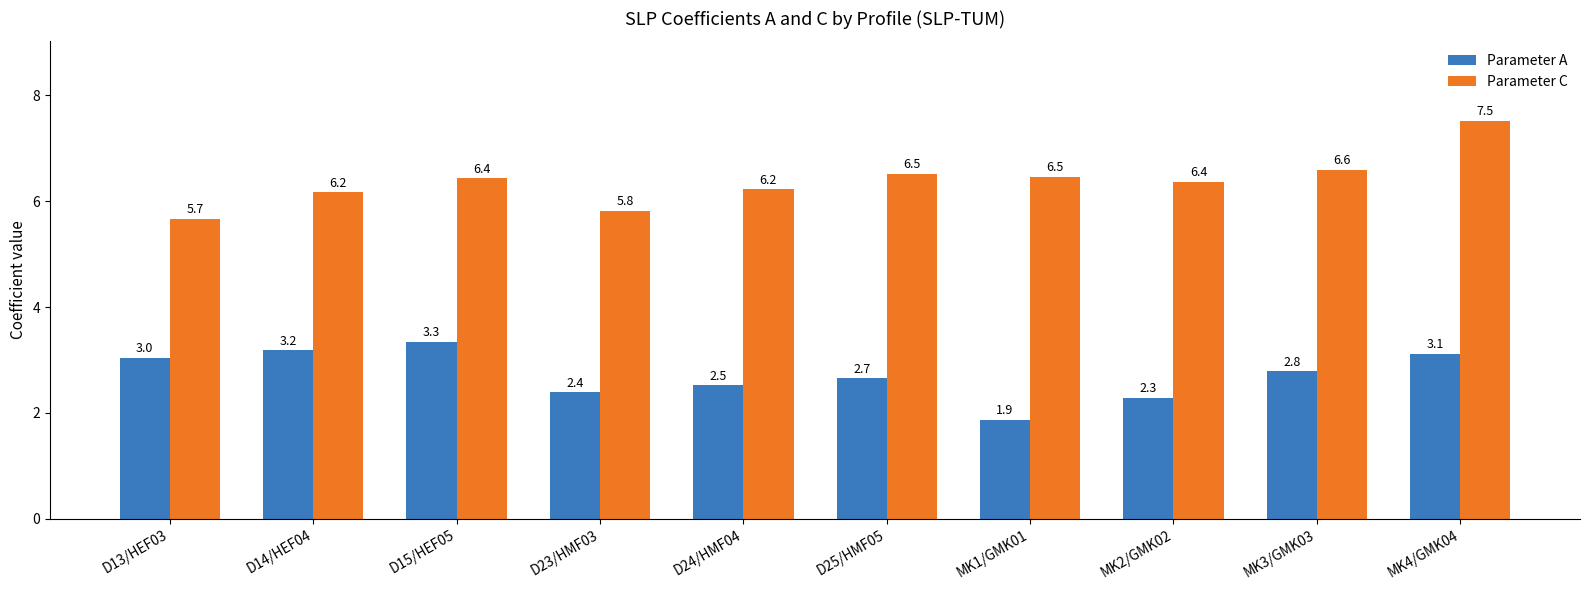

Reading left to right, extract all data points from this chart.

Parameter A: 3.0	3.2	3.3	2.4	2.5	2.7	1.9	2.3	2.8	3.1
Parameter C: 5.7	6.2	6.4	5.8	6.2	6.5	6.5	6.4	6.6	7.5